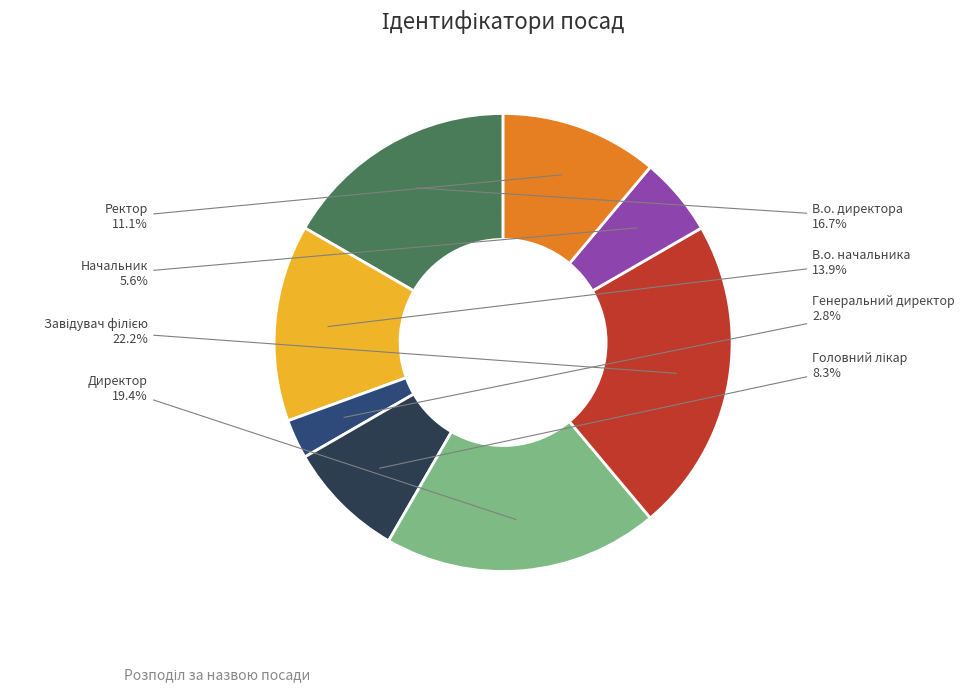

Is there a majority slice in this chart?

No